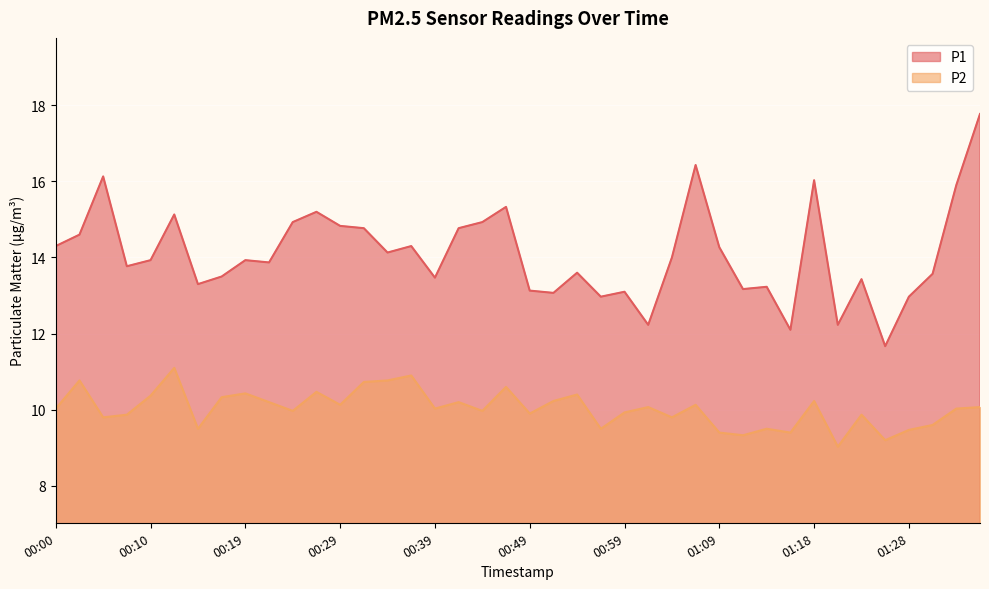

At which label does P1 reach its minimum?

01:26